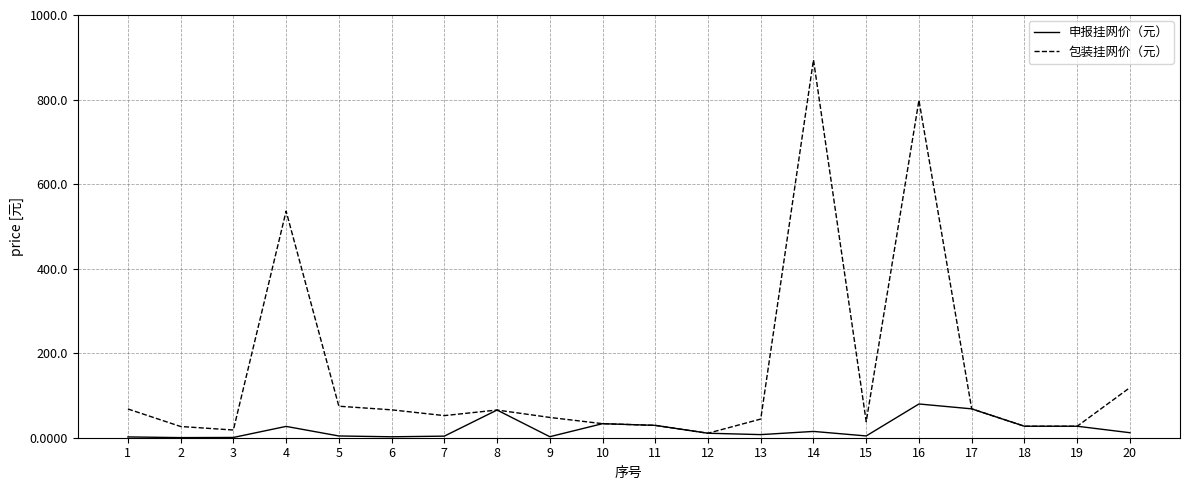

Does the chart have visible grid lines?

Yes